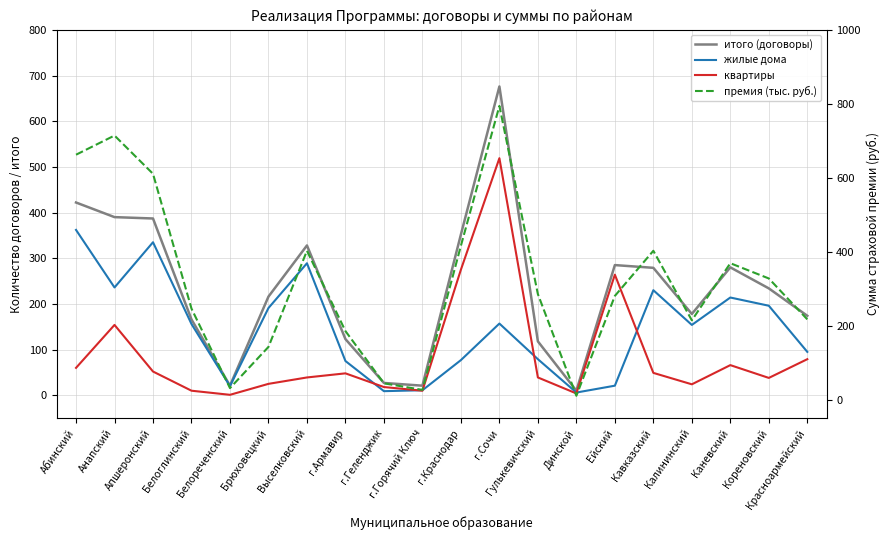

At which category is the sum across all series the highest?

г.Сочи